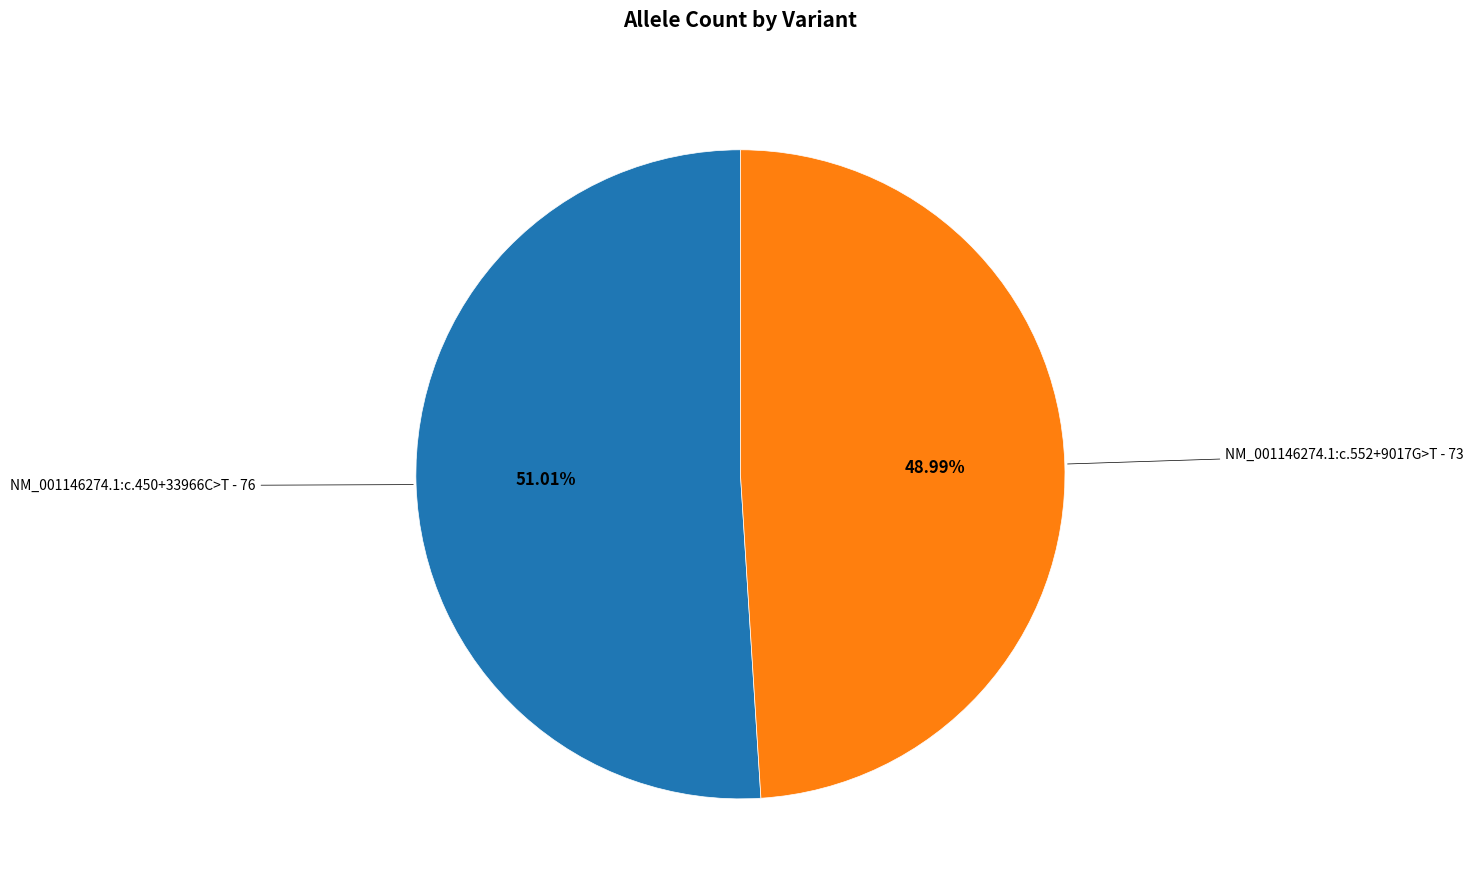

Does any single category account for the majority?

Yes